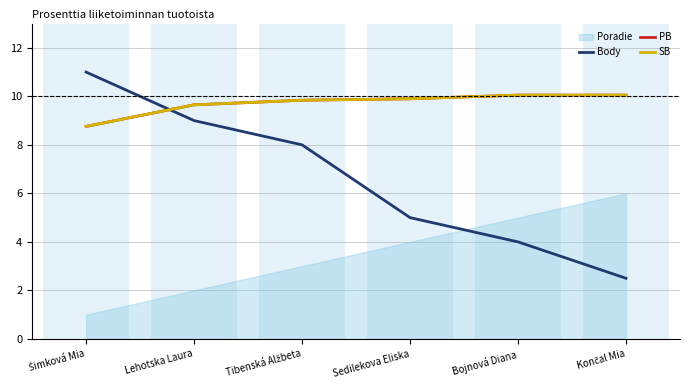

The value of SB at Bojnová Diana is 10.1. True or false?

True